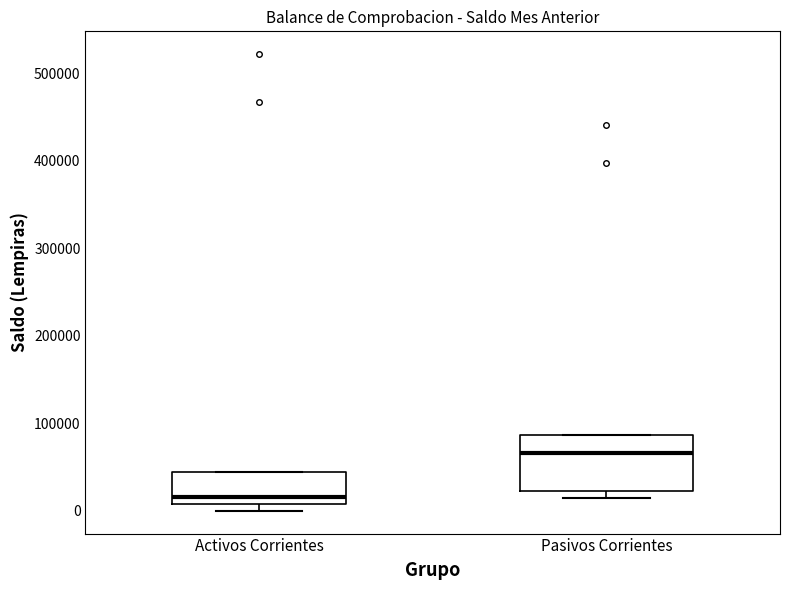

Where is the upper edge of the box for Pasivos Corrientes on the y-axis? The values are not printed on the chart, so give them approximately, as read against the axis.

90000